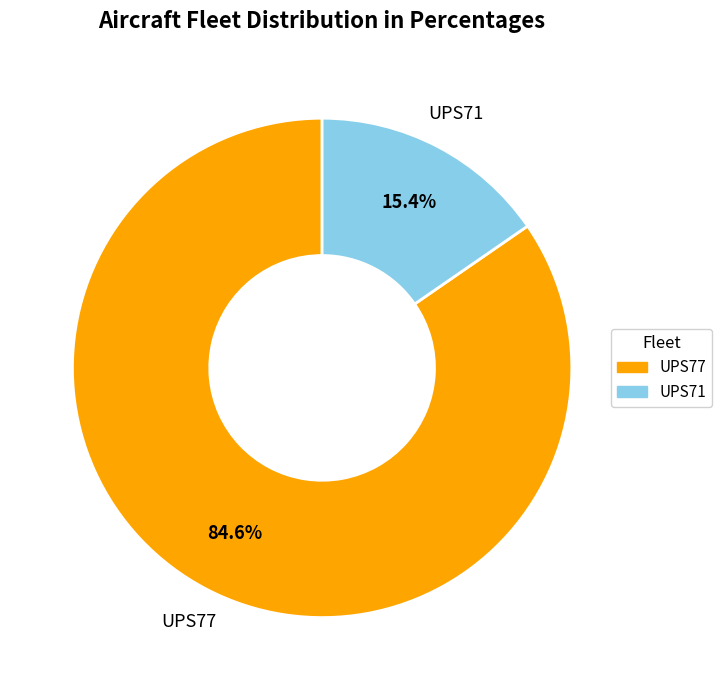

How many slices are in this pie chart?

2